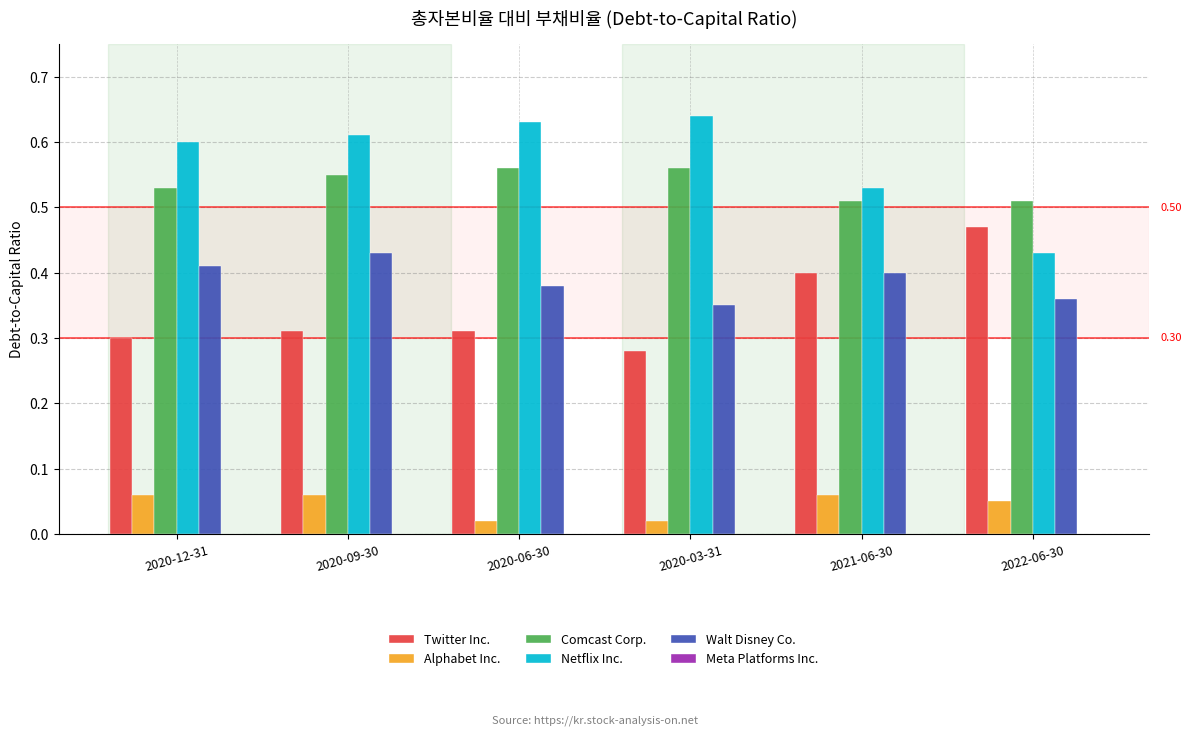

How many distinct data groups are displayed?

5